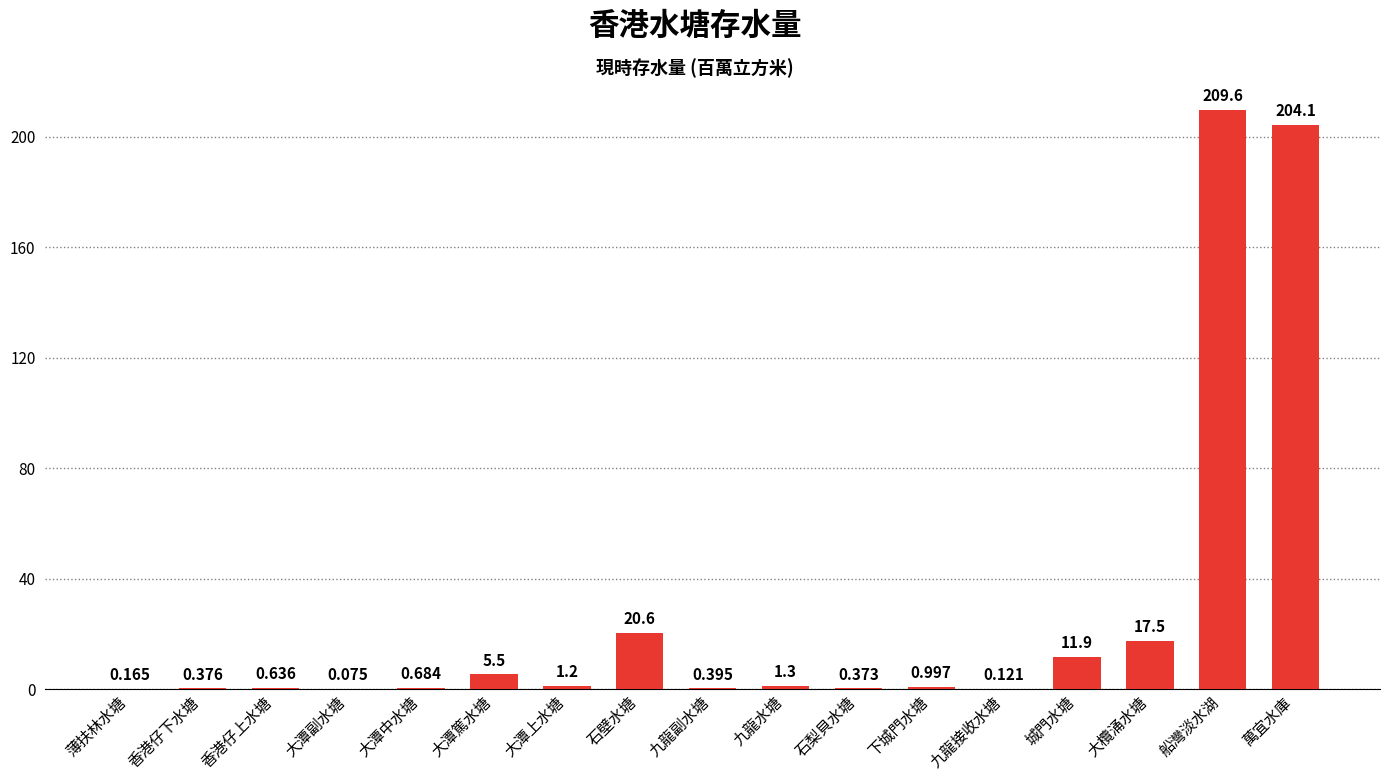

At which label is the value closest to 104?

石壁水塘